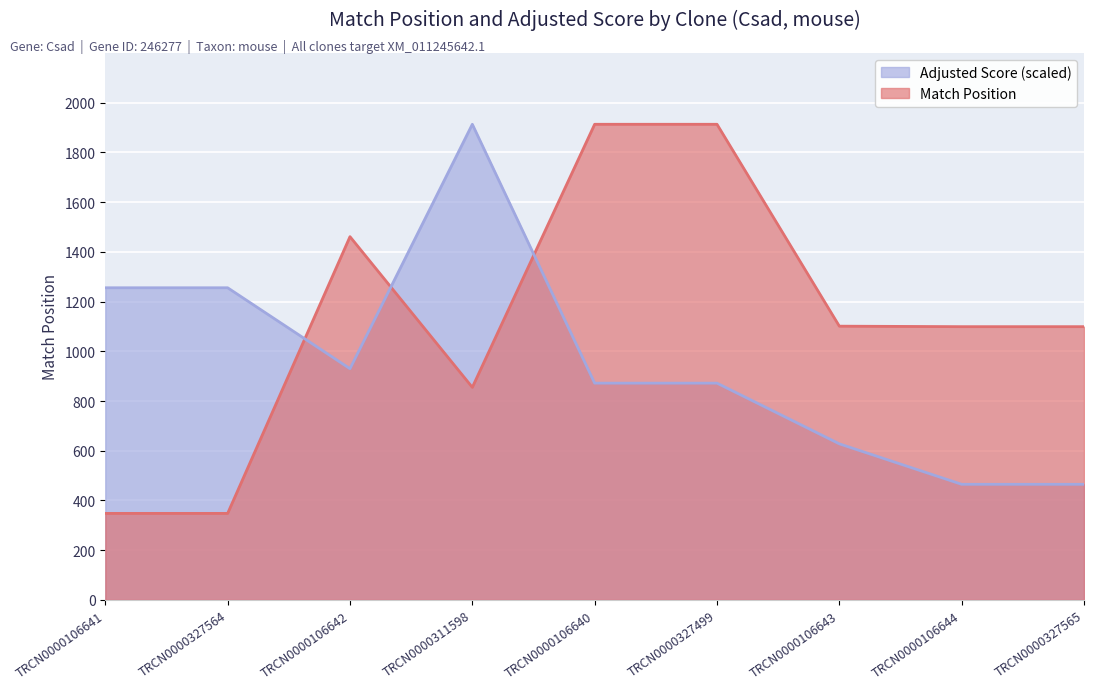

Count the number of categories in the chart.

9